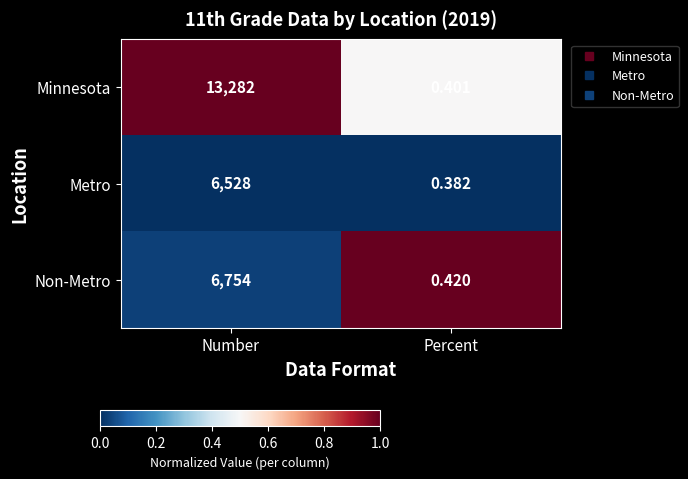

Where is Minnesota nearest to the value 6641?

Percent